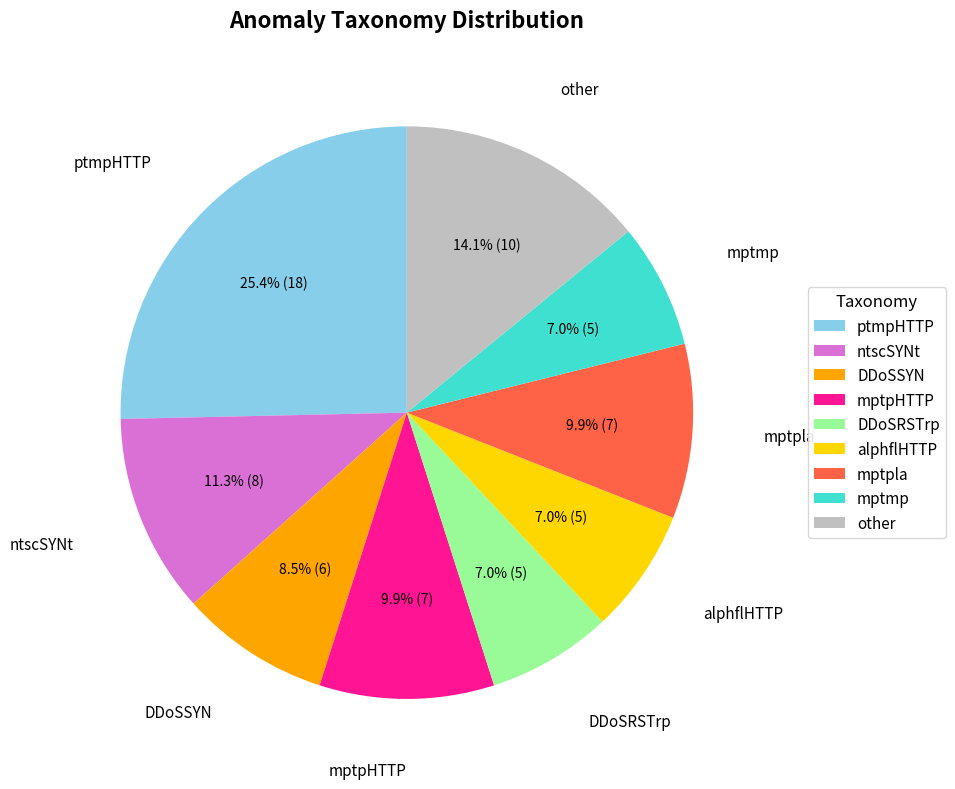

Is other the majority of the pie?

No